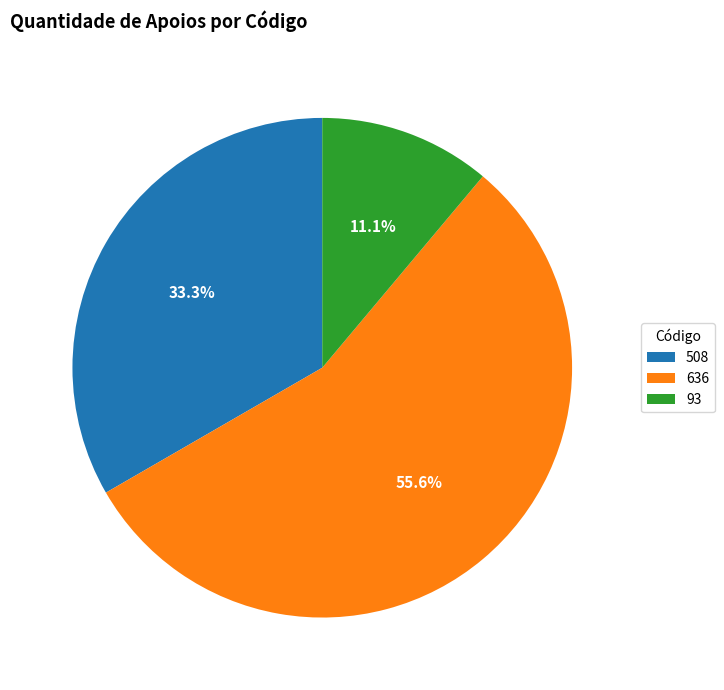

Which slice is the smallest?

93